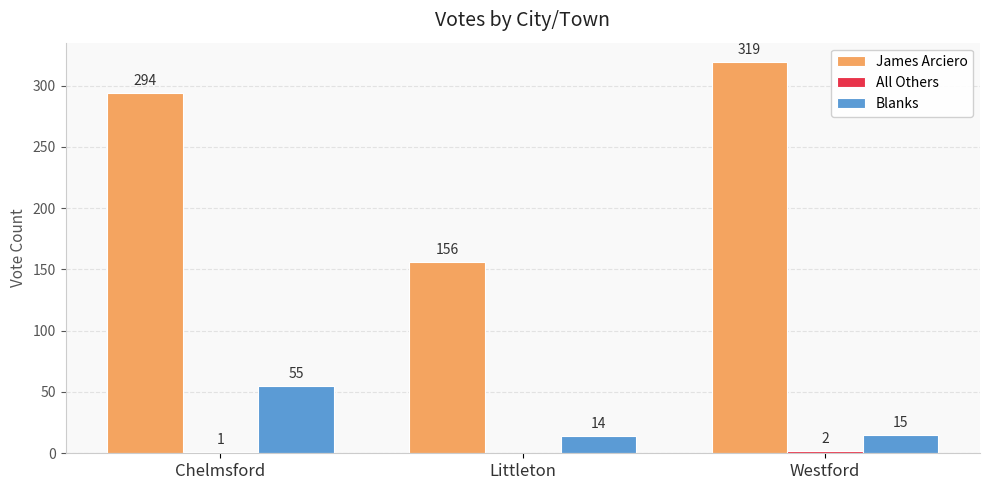

Which series changed the most between Littleton and Westford?

James Arciero